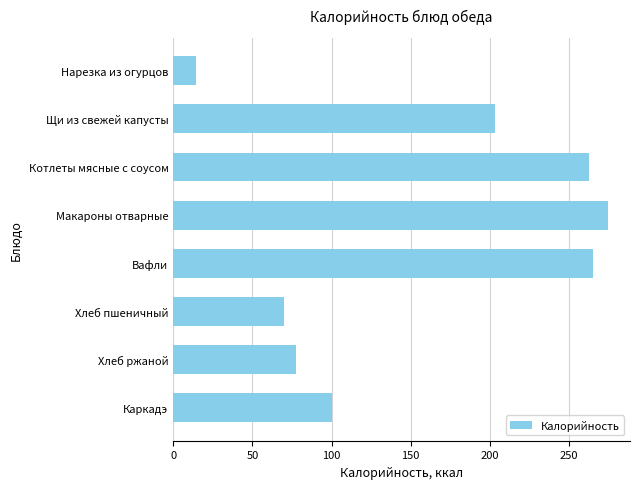

Which label corresponds to the largest value in the chart?

Макароны отварные